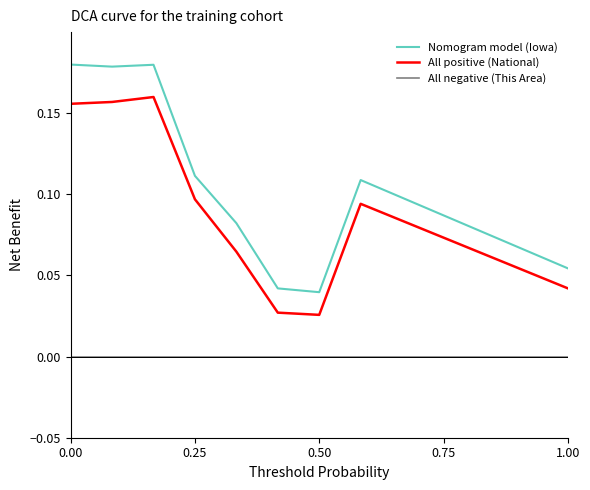

Which series has the largest total across all categories?

Nomogram model (Iowa)